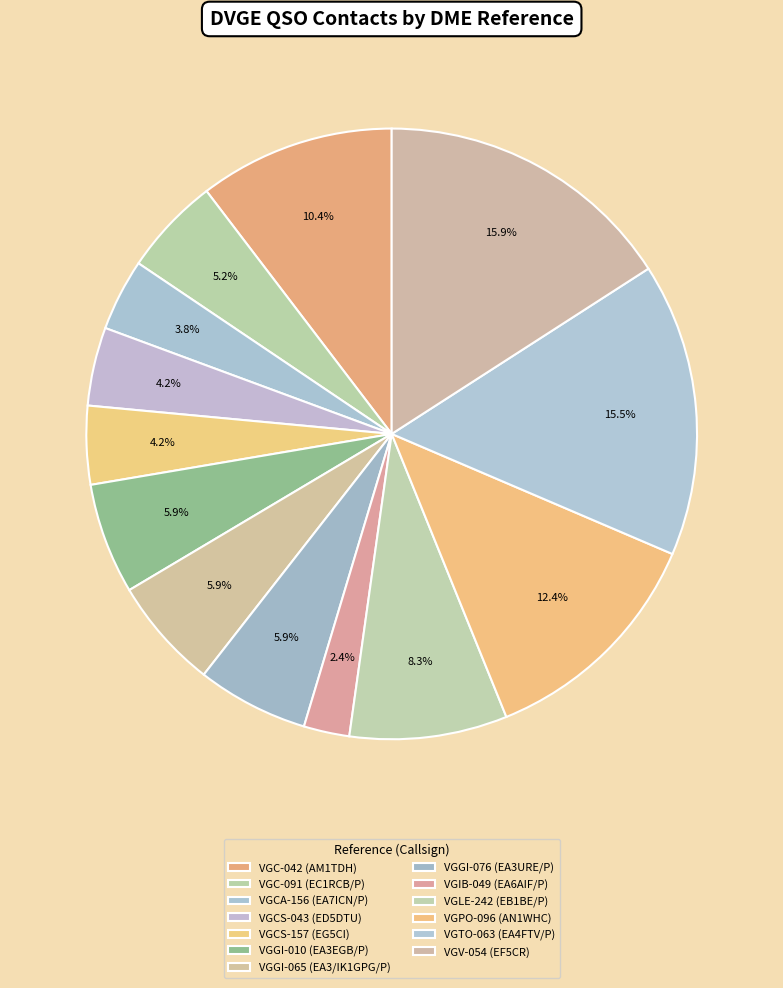

How many segments does this pie chart have?

13